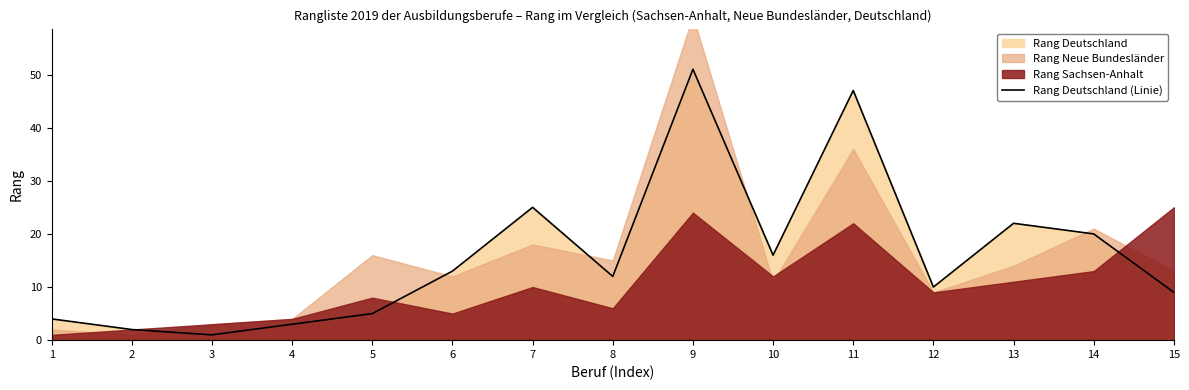

The Rang Deutschland (Linie) series shows 16 at 10. True or false?

True